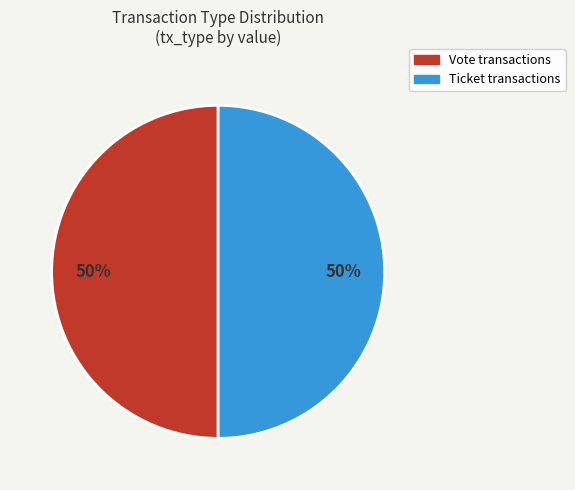

To the nearest percent, what is the combined percentage of Ticket and Vote?

100%